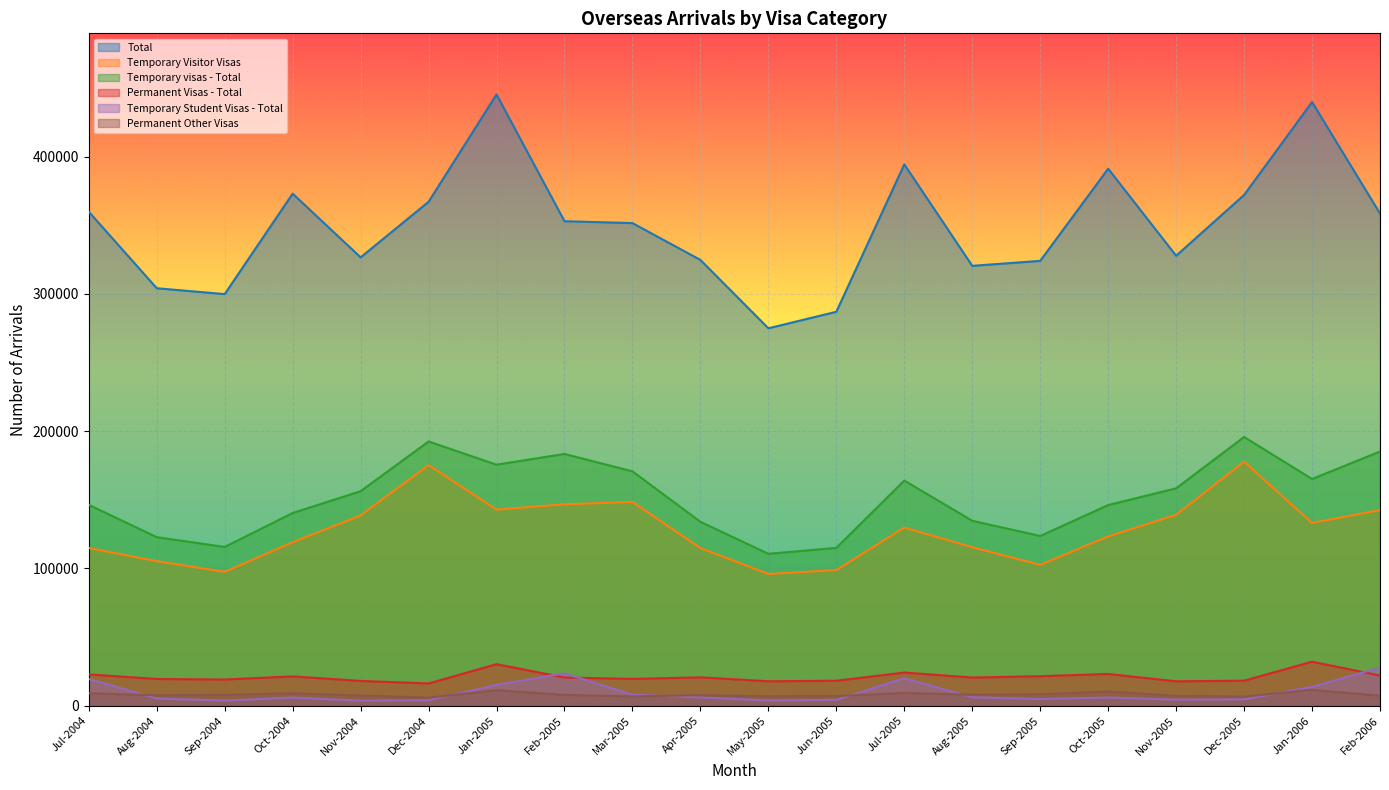

At which category is the sum across all series the highest?

Jan-2005